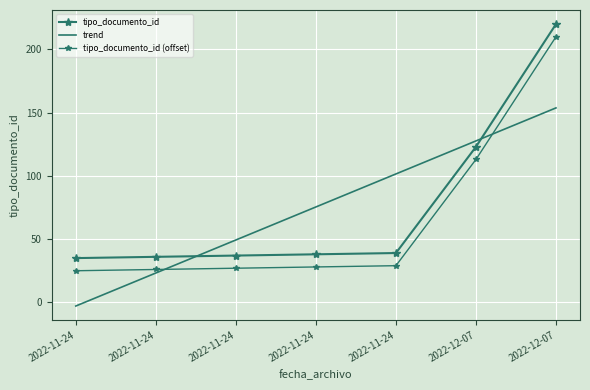

What is the minimum value shown in the chart?

-2.9